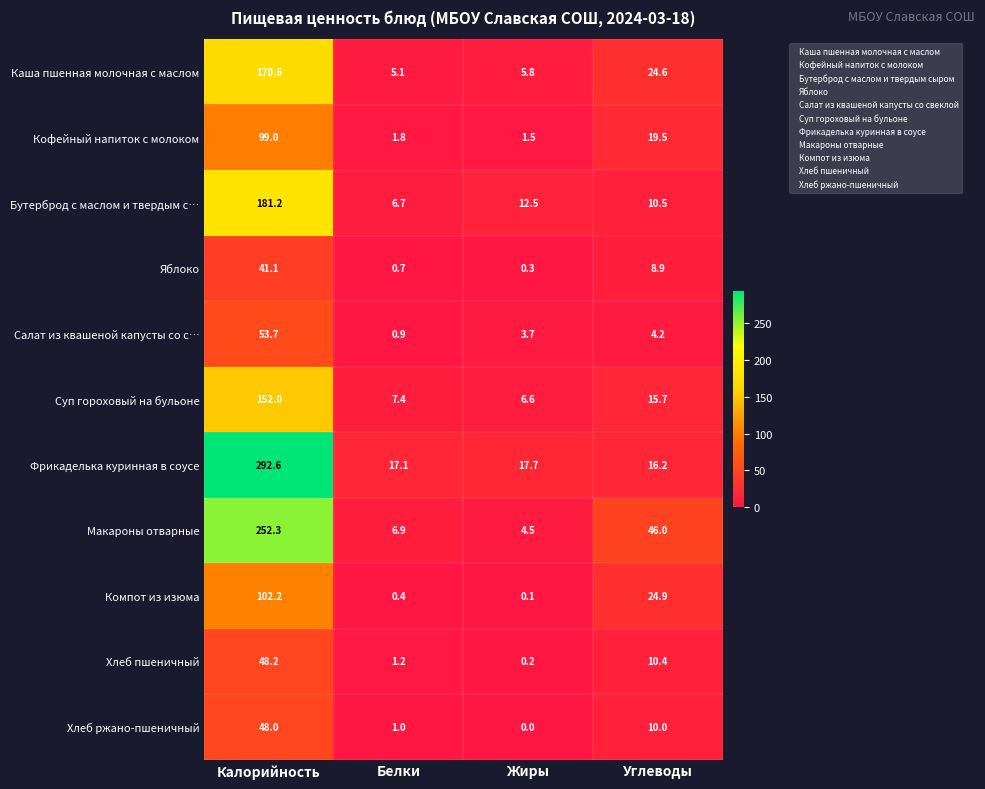

Which series has the largest range (max minus min)?

Фрикаделька куринная в соусе